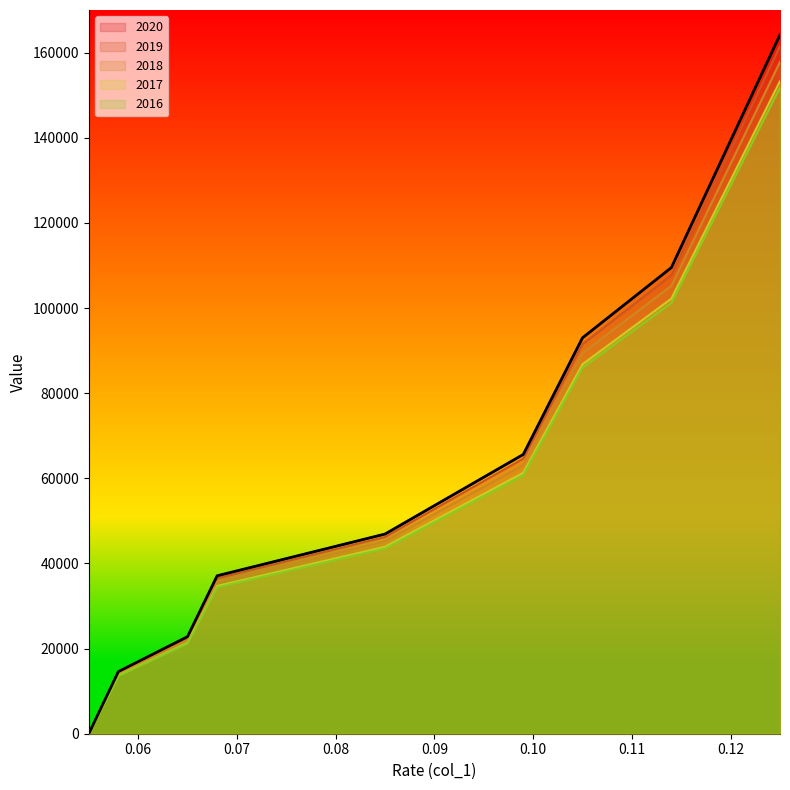

At which label does 2020 first exceed 46901?

0.099